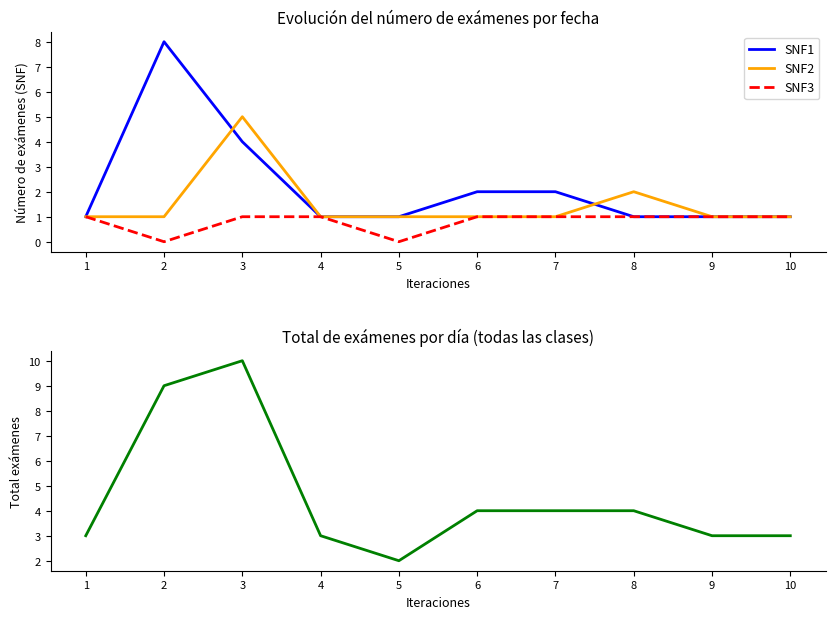

What is the value of the SNF2 point at the 9th from the left?

1